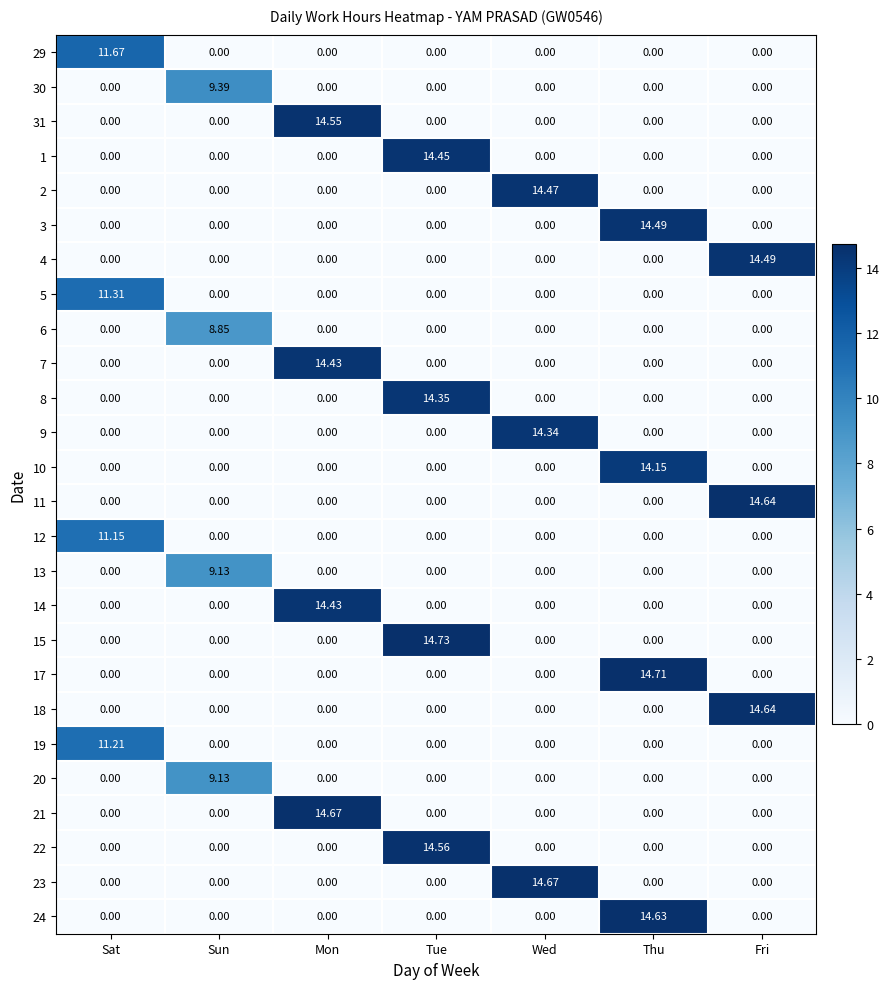

Which label corresponds to the largest value in the chart?

Tue